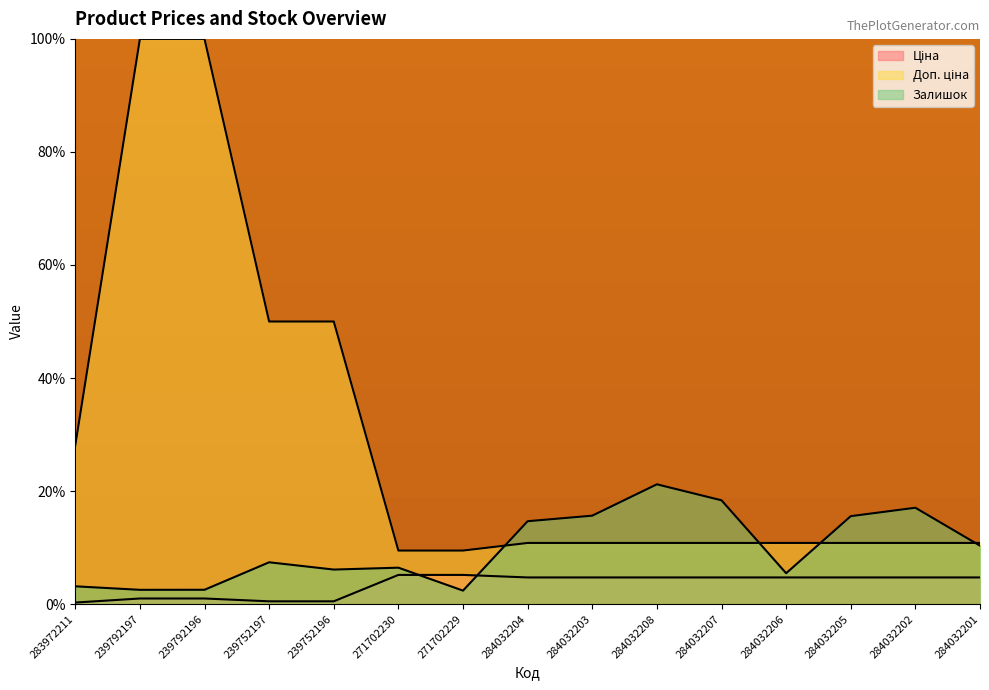

At how many categories does at least one series exceed 44?

4